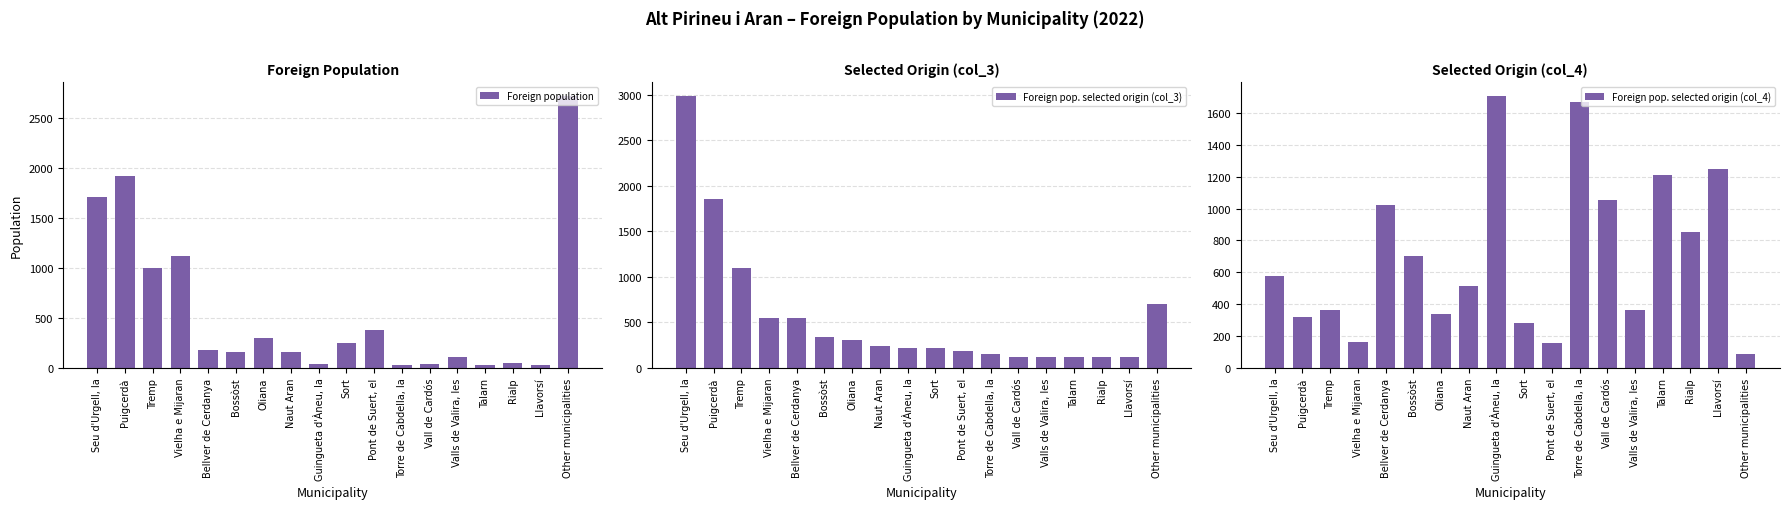

Reading left to right, extract all data points from this chart.

Foreign population: 1707	1914	994	1117	176	157	298	155	41	251	377	30	38	110	33	47	32	2716
Foreign pop. selected origin (col_3): 2988	1860	1098	549	549	335	305	244	213	213	183	152	122	122	122	122	122	701
Foreign pop. selected origin (col_4): 574	319	362	161	1023	701	336	516	1707	279	159	1667	1053	364	1212	851	1250	85